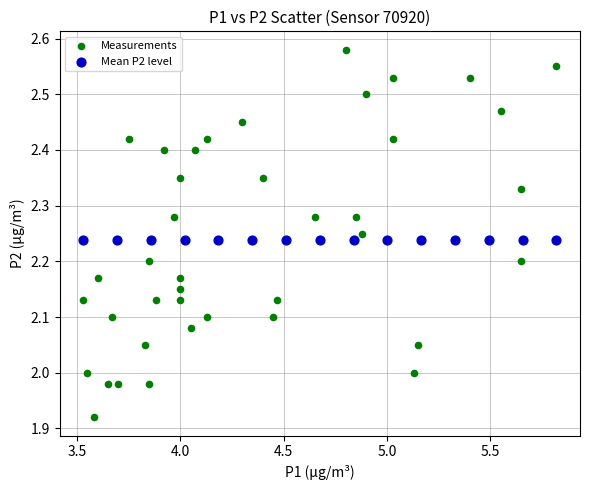

Which series contains the highest Y value?

Measurements